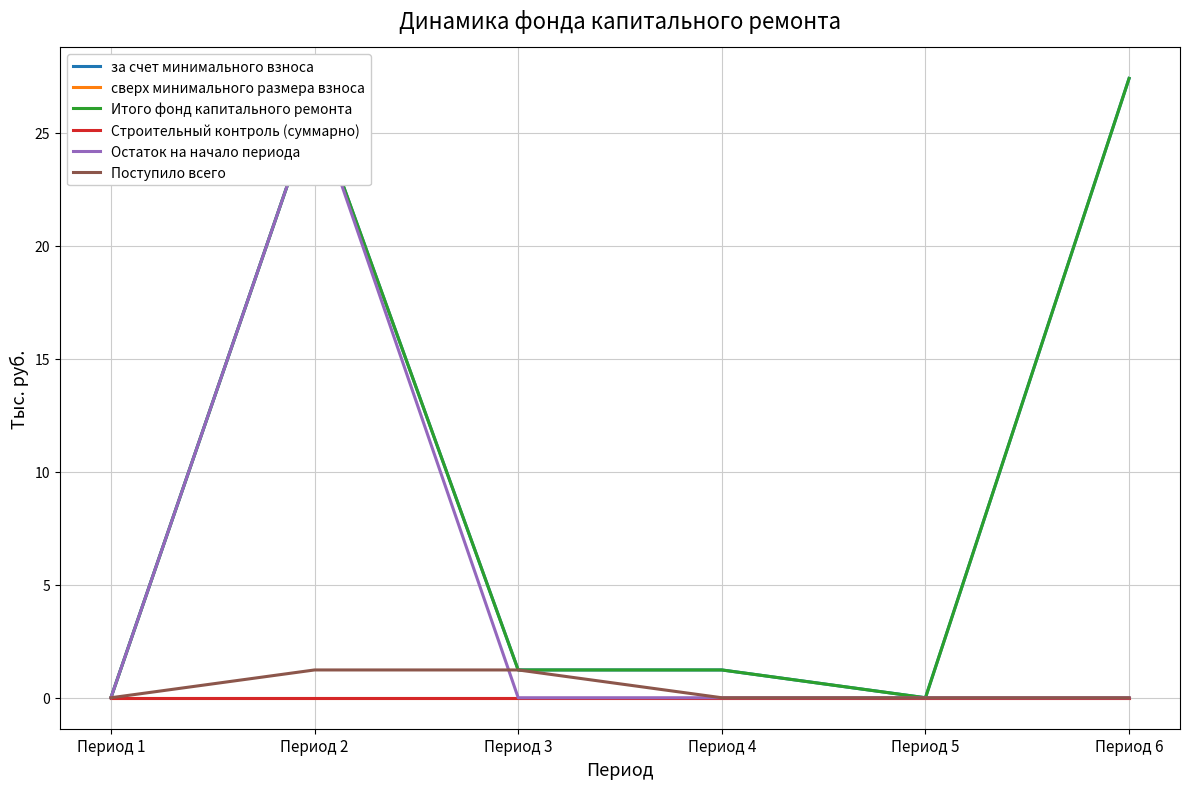

Which series changed the most between Период 1 and Период 4?

за счет минимального взноса